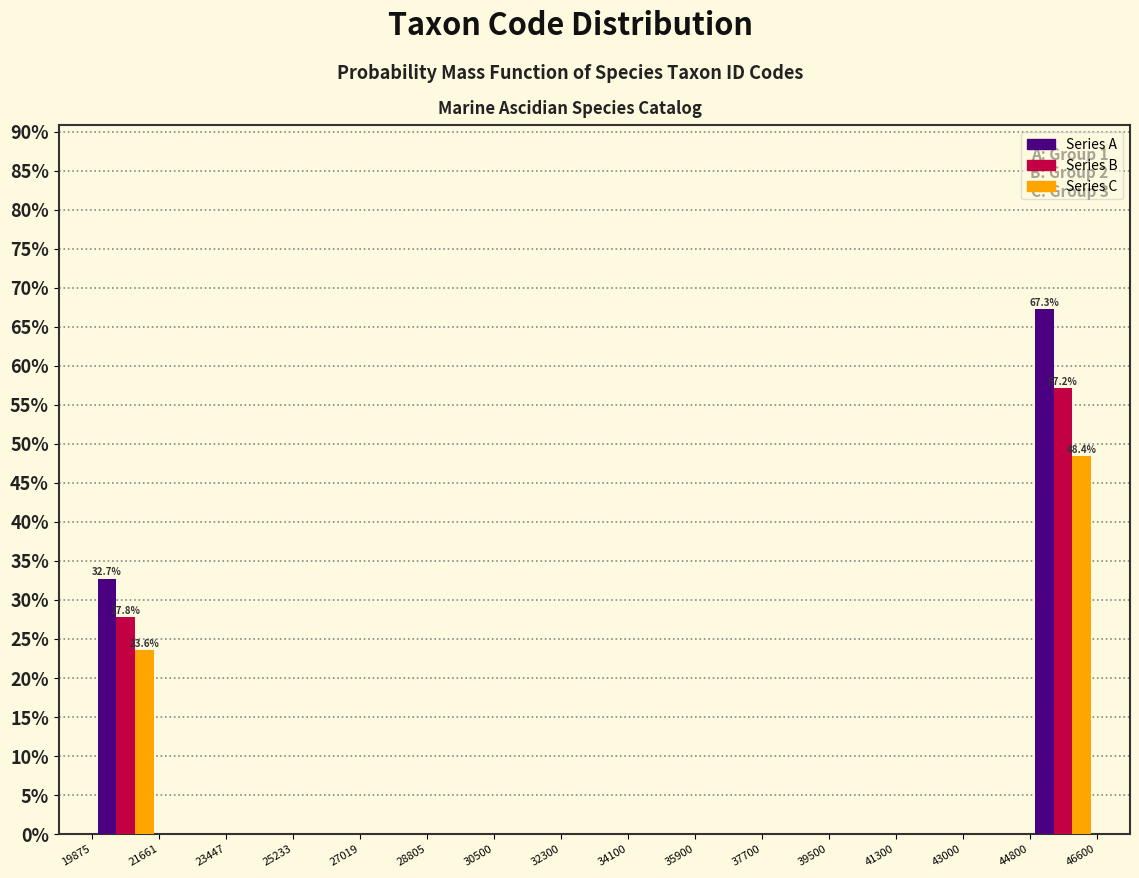

In the Series A series, which range on the x-axis has the tallest bar?

44800 to 46600